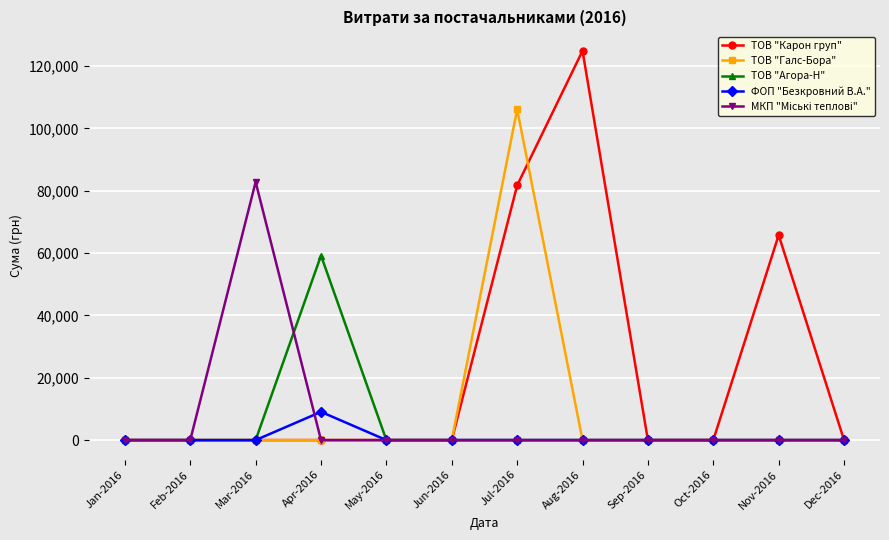

Is it true that ТОВ "Галс-Бора" equals 181846.3 at Jul-2016?

False